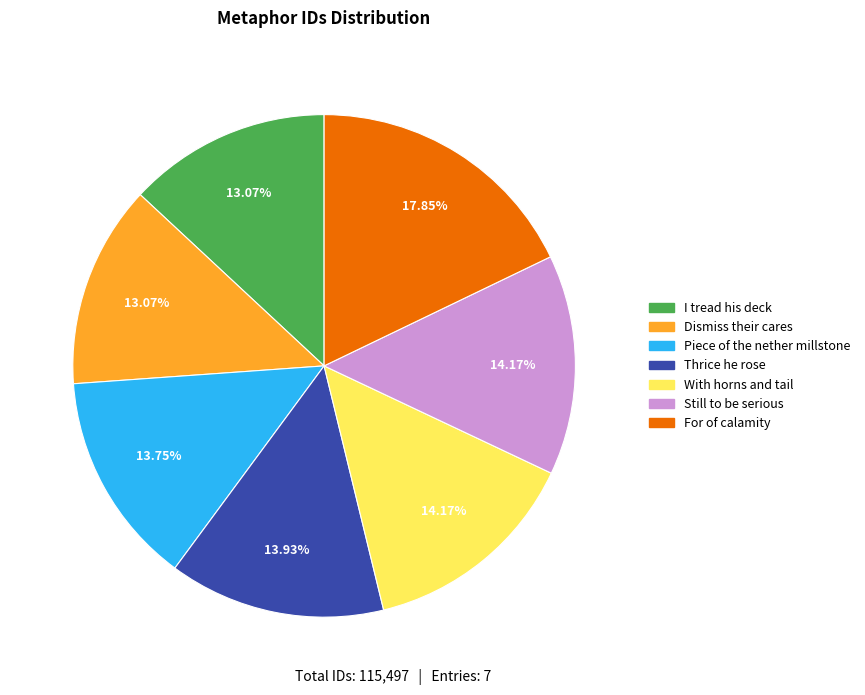

What is the ratio of the value at Thrice he rose to the value at Dismiss their cares?

1.1